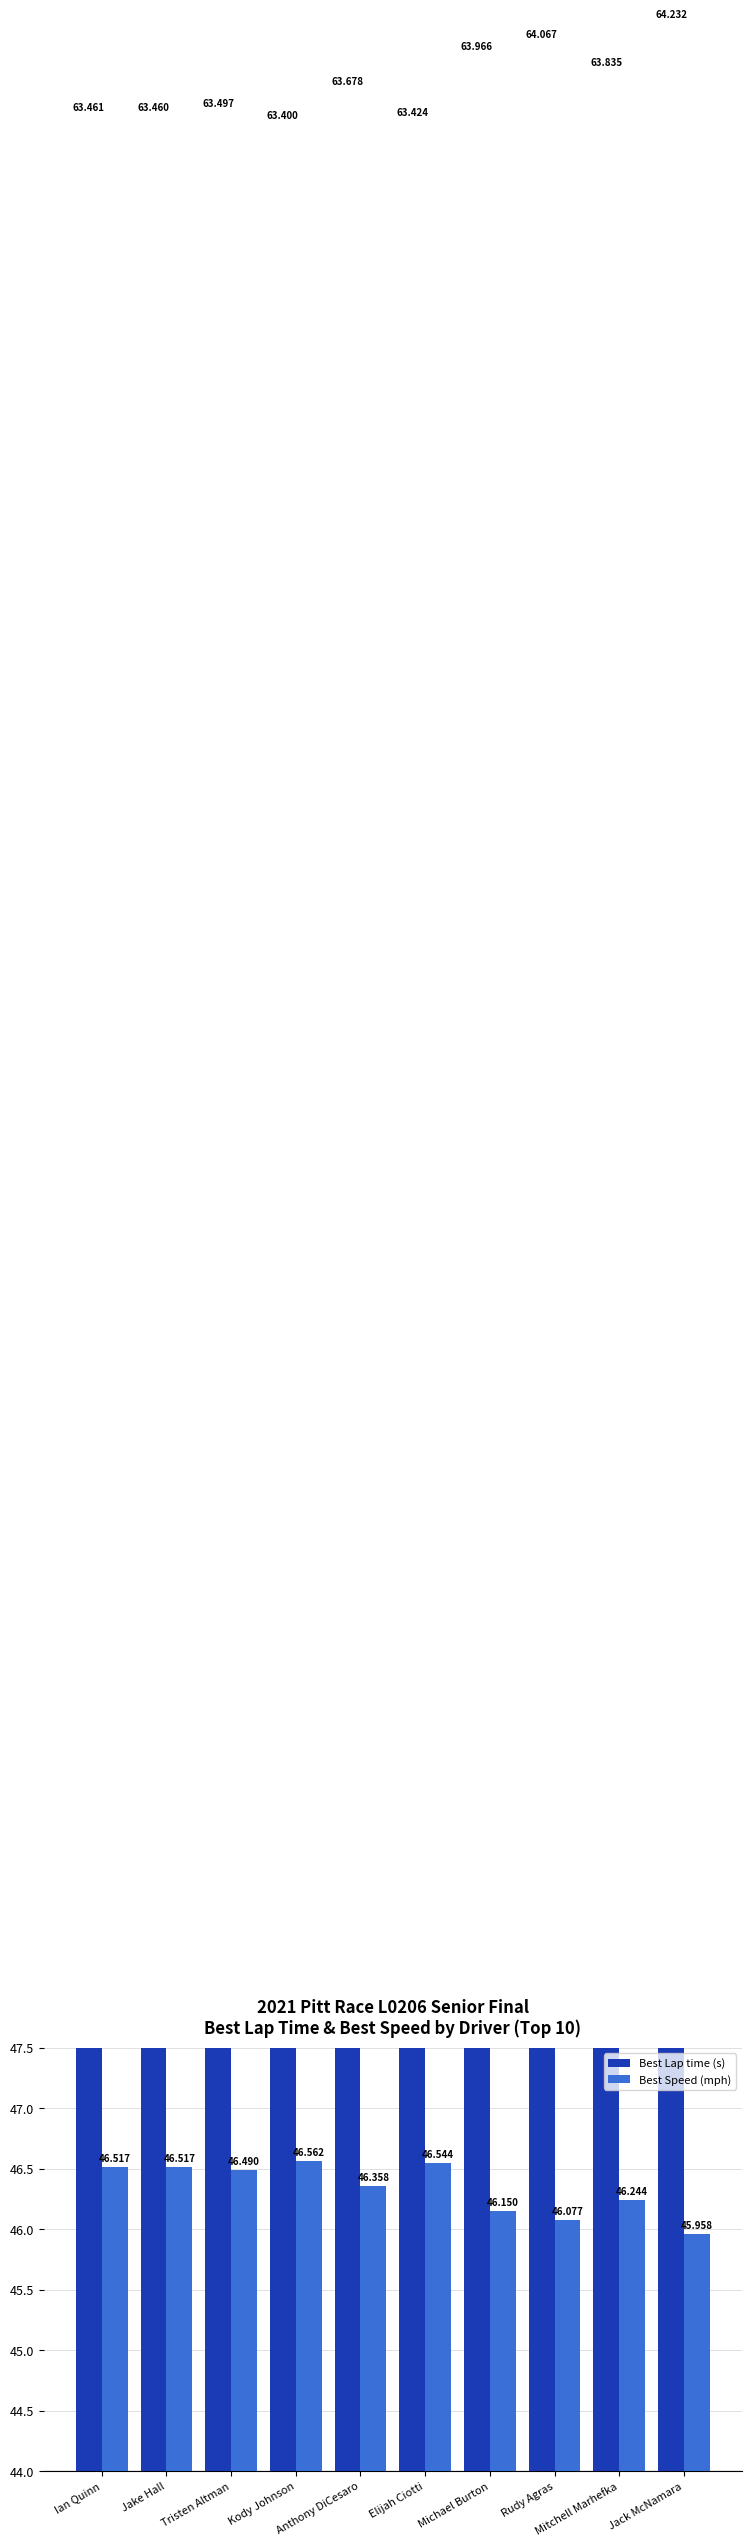

At which label does Best Speed (mph) reach its peak?

Kody Johnson